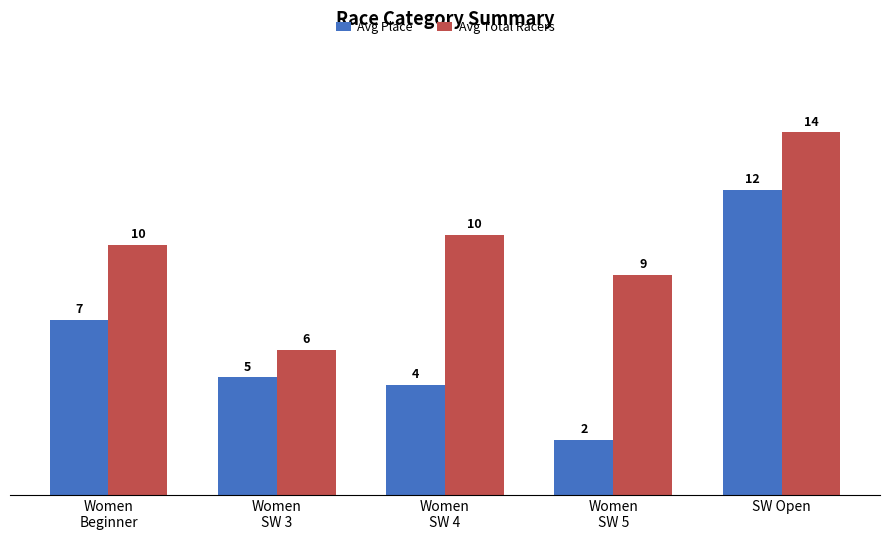

Are the bars grouped side by side (vs. stacked)?

Yes